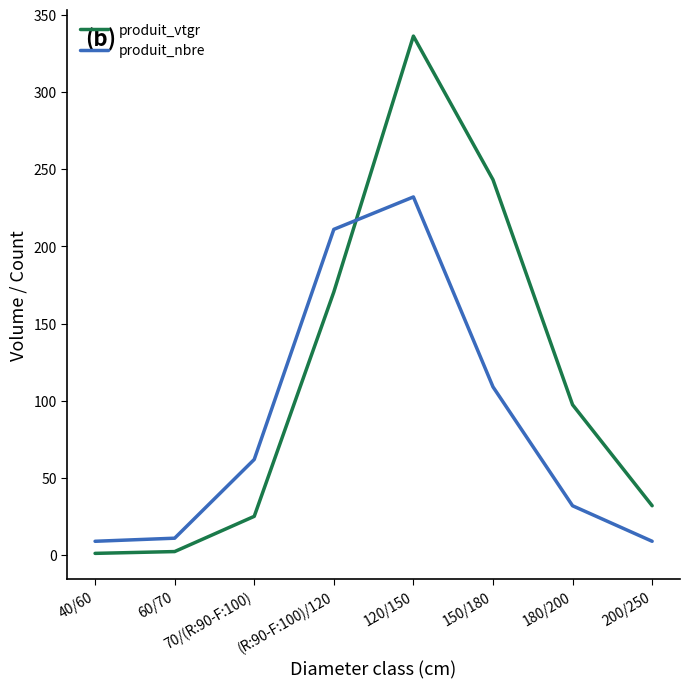

At which category is the sum across all series the highest?

120/150